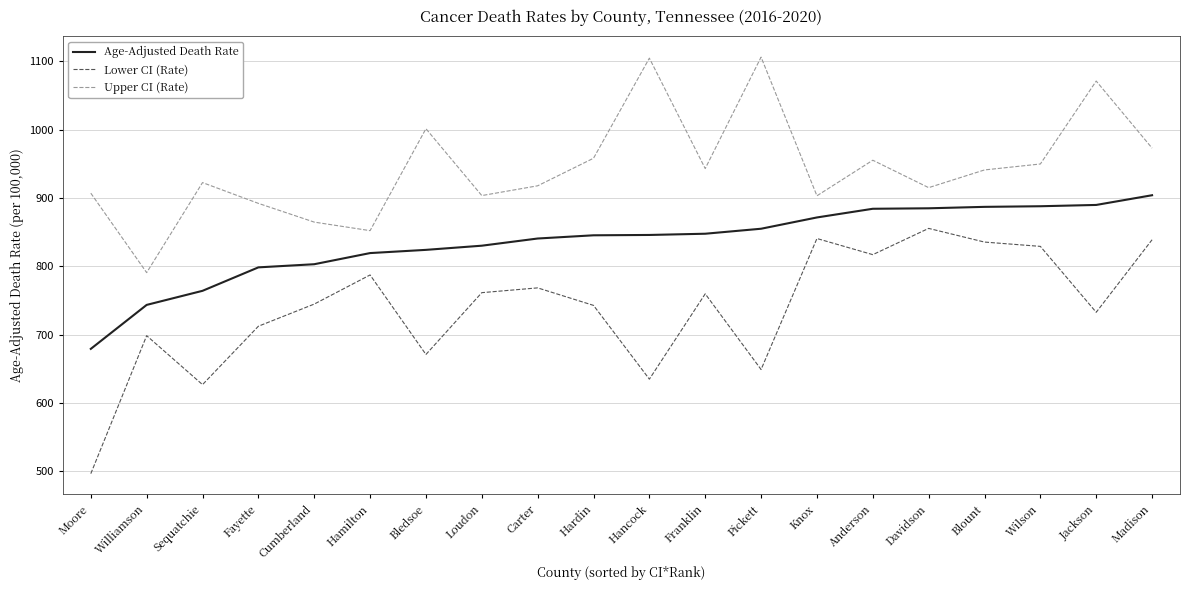

Between Bledsoe and Franklin, which series saw the biggest shift?

Lower CI (Rate)